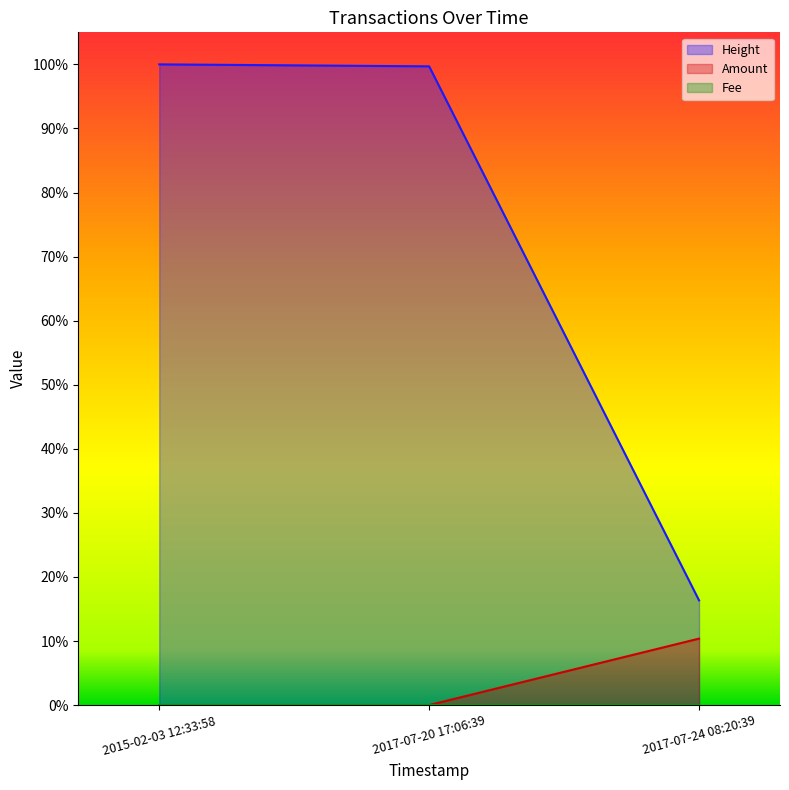

At how many categories does at least one series exceed 0?

3